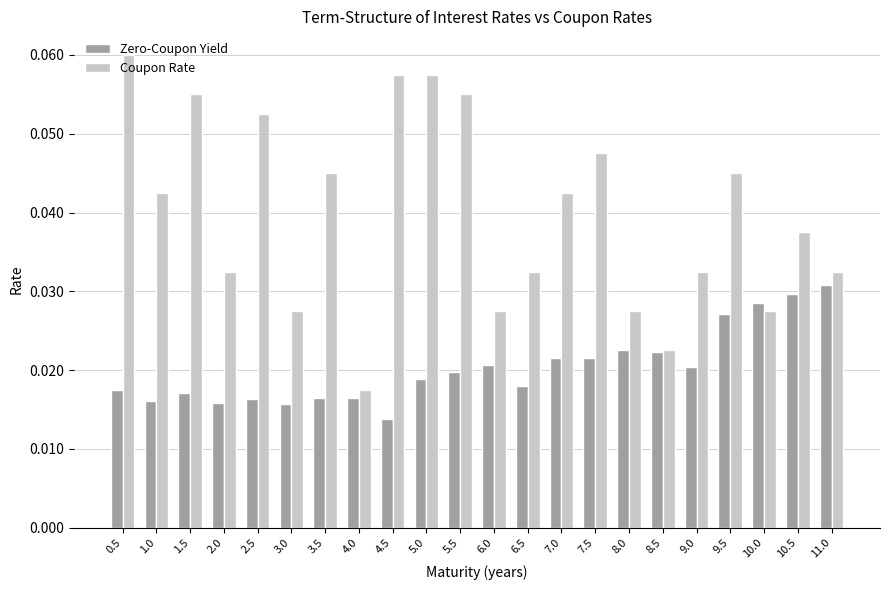

How many groups of bars are there?

22